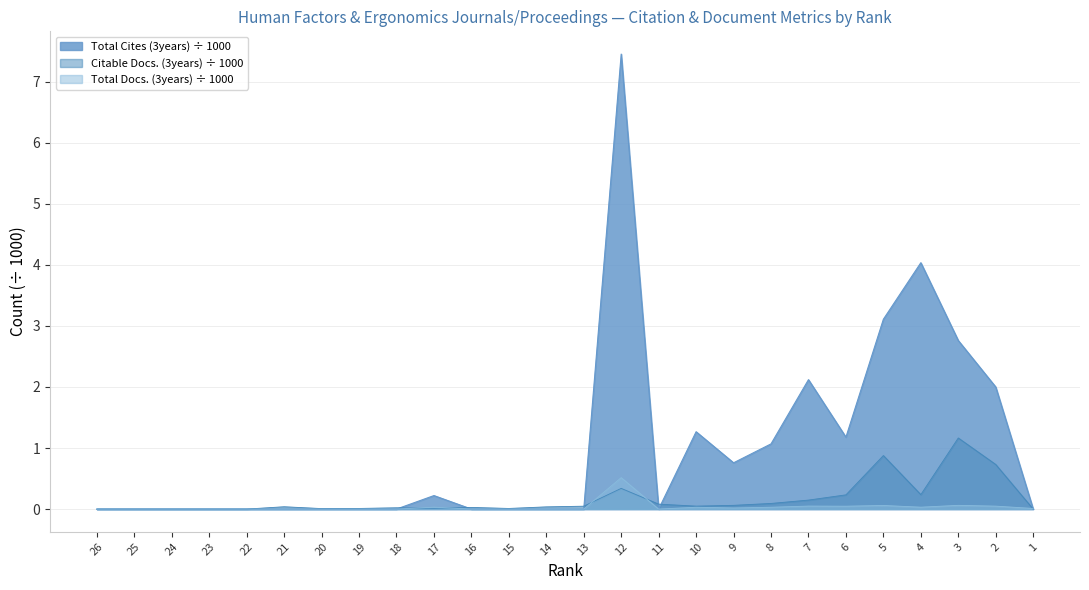

Where is the first local maximum for Total Cites (3years)?

17